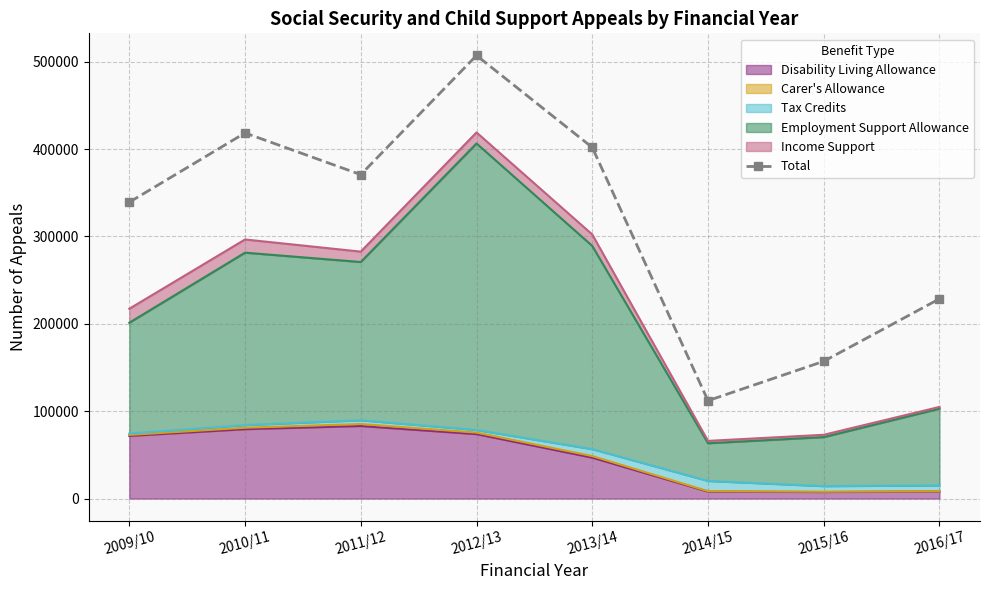

Reading left to right, what are all the values shown in this chart?

2009/10=339213	2010/11=418476	2011/12=370797	2012/13=507131	2013/14=401896	2014/15=112082	2015/16=157145	2016/17=228645